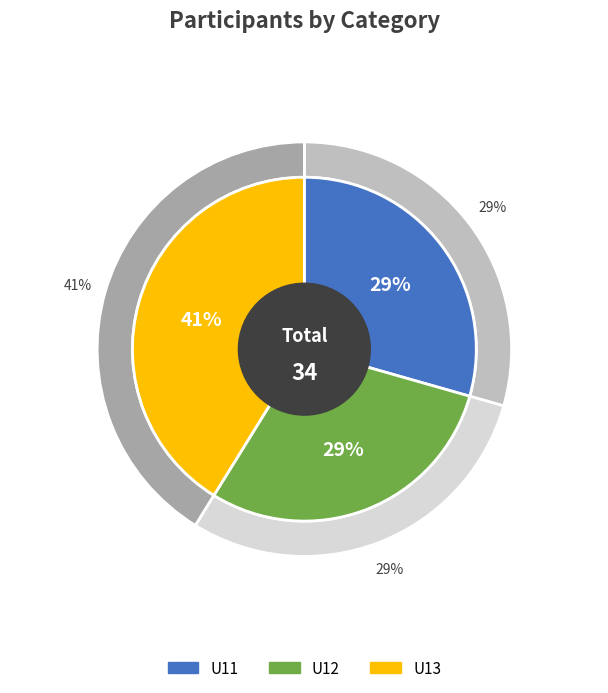

To the nearest percent, what portion does U11 represent?

29%